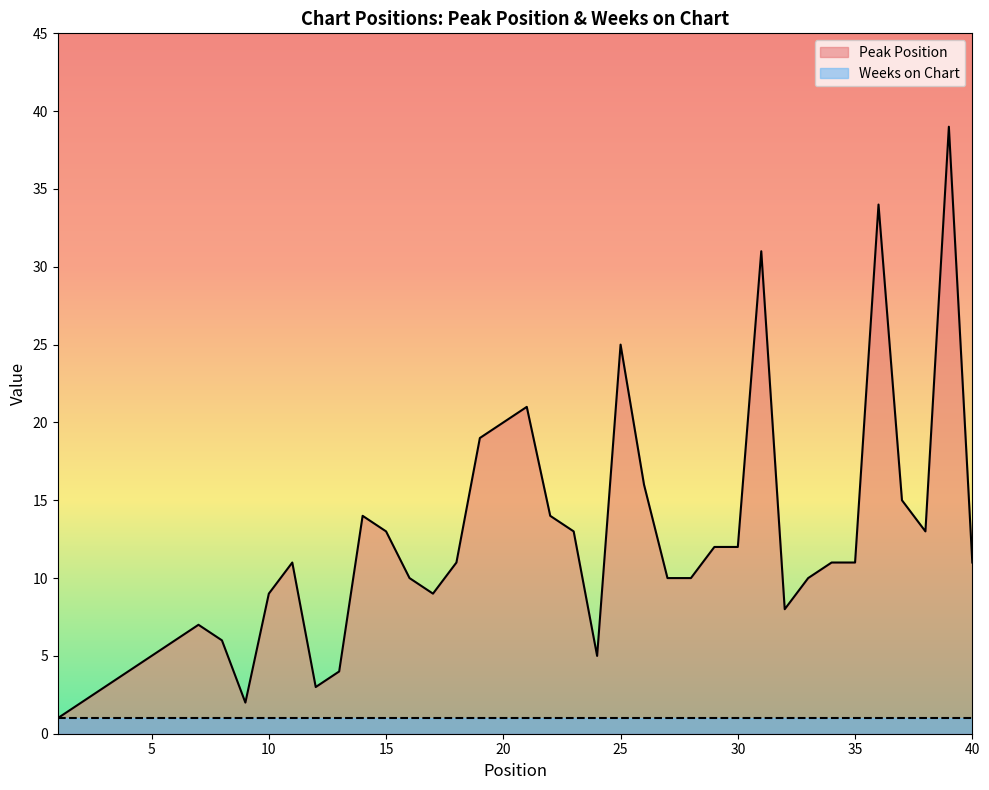

How many points are lower than both their immediate neighbors (excluding endpoints)?

6